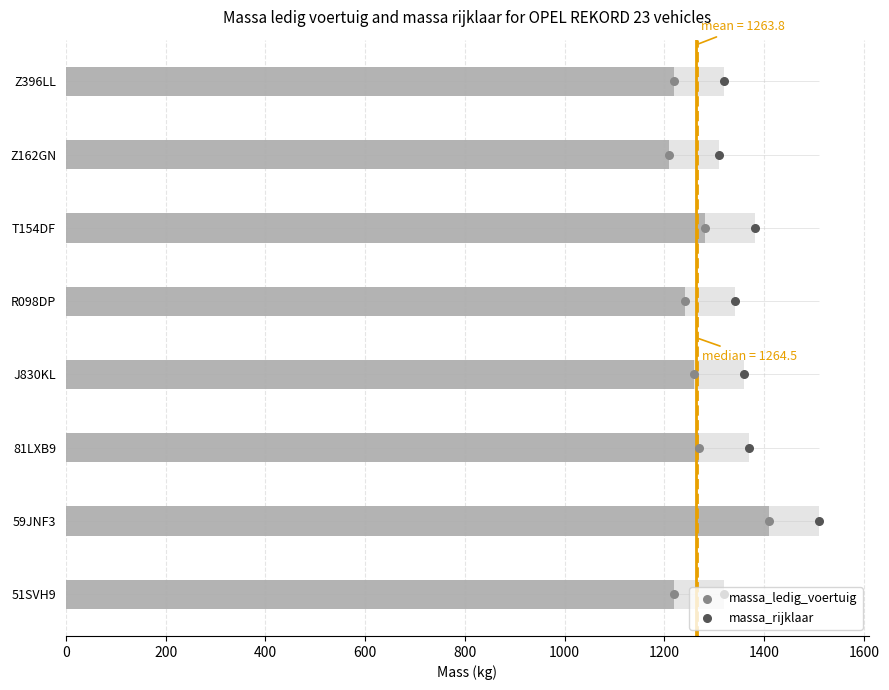

Which series reaches the maximum Y coordinate?

massa_rijklaar